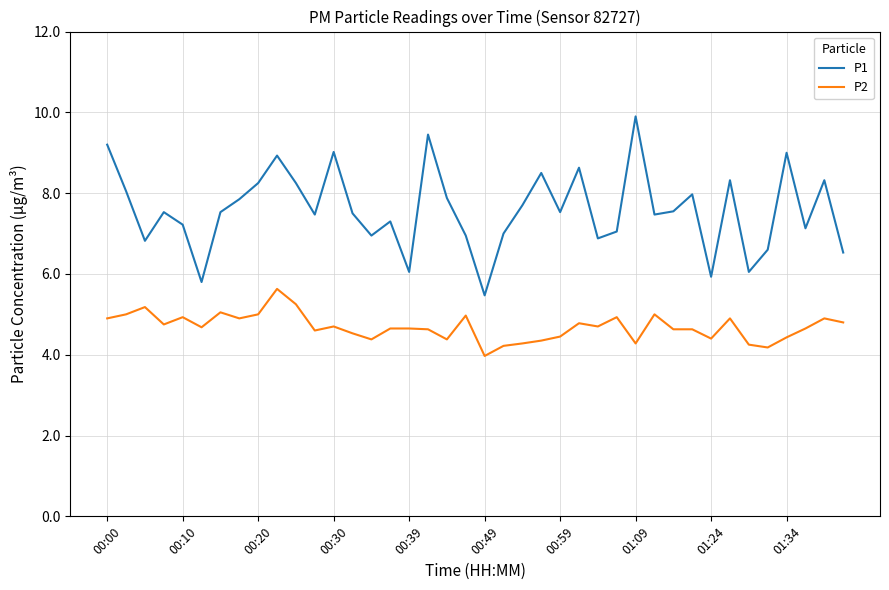

True or false: P2 and P1 intersect in this chart.

False